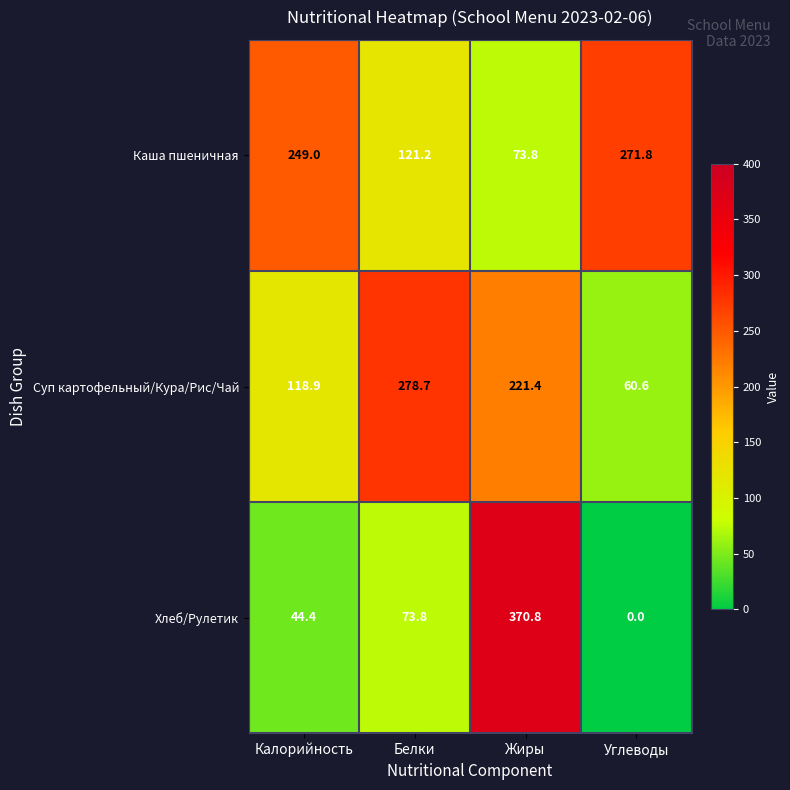

How many categories are shown in the chart?

4